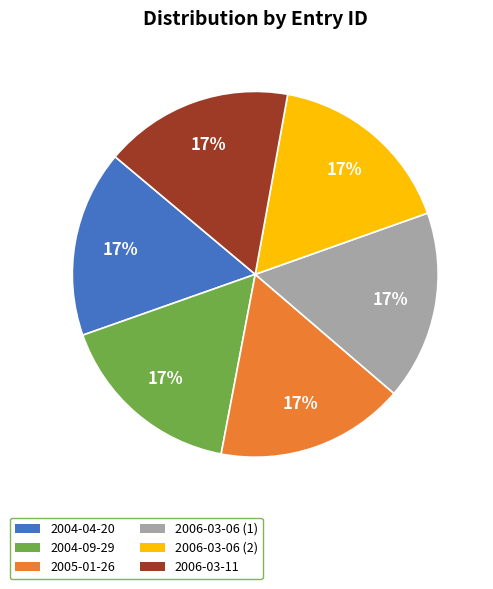

Is it true that 2005-01-26 is 7% of the pie?

False